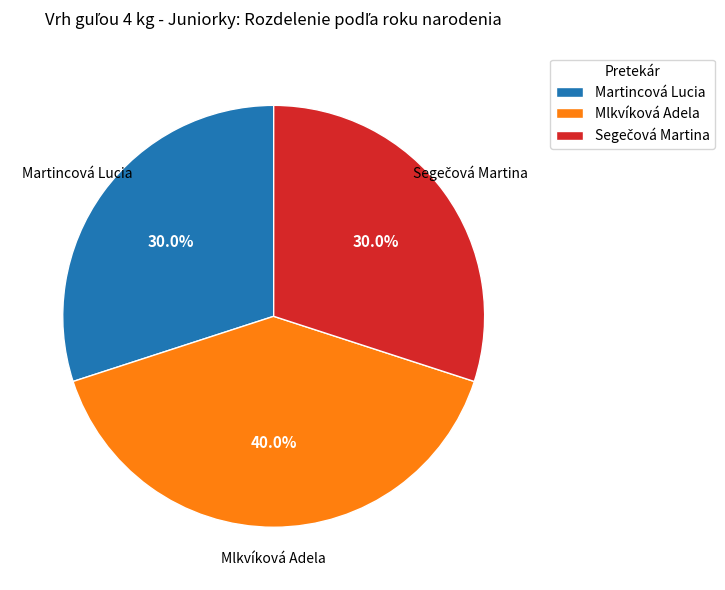

Is the sum of Mlkvíková Adela and Martincová Lucia greater than half?

Yes